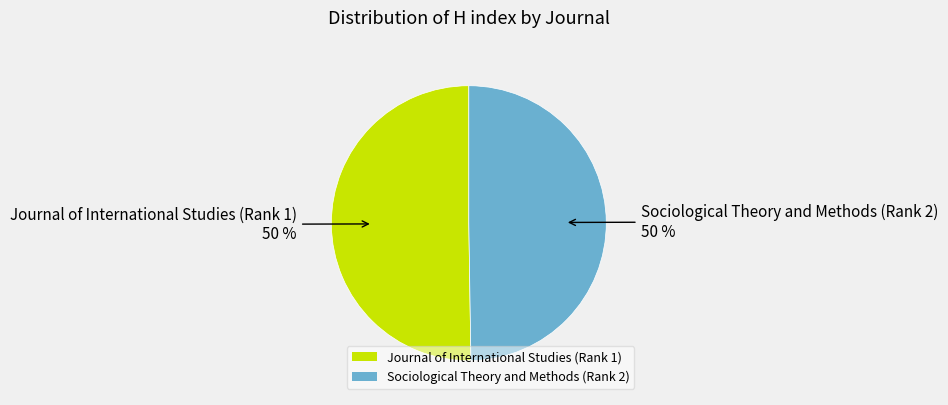

Is the sum of Sociological Theory and Methods (Rank 2) and Journal of International Studies (Rank 1) greater than half?

Yes